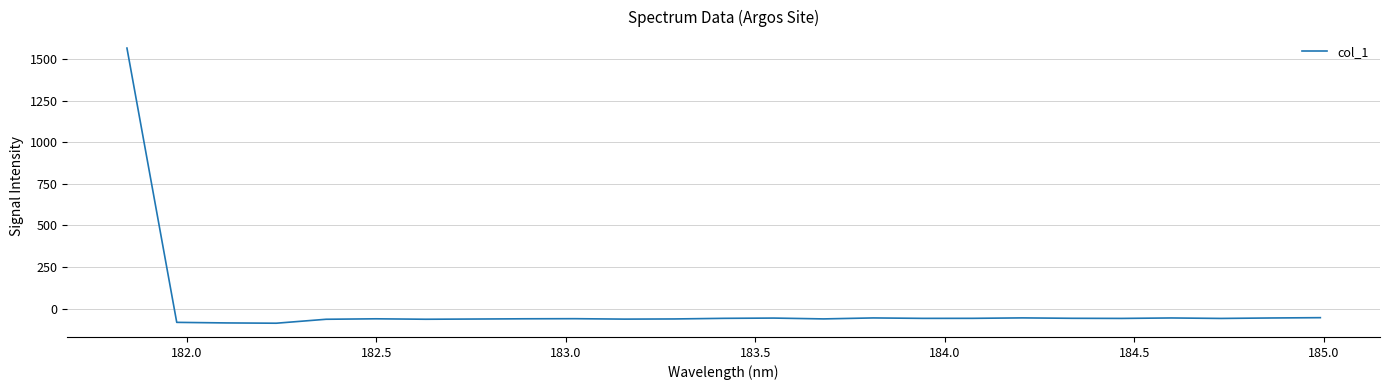

What is the difference between the maximum and minimum values?

1651.9